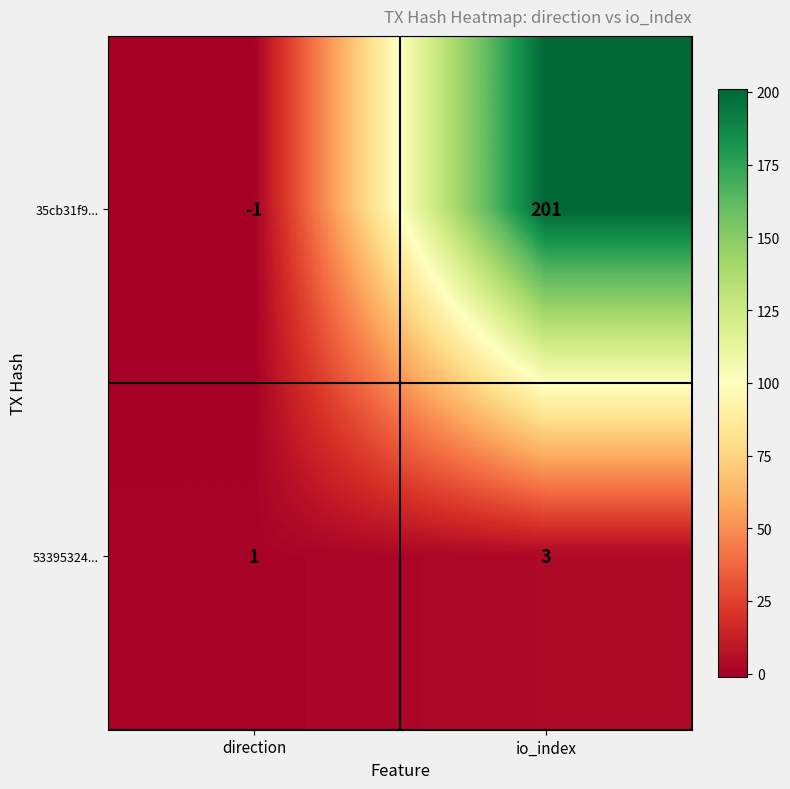

What is the sum of the 35cb31f9... values at direction and io_index?

200